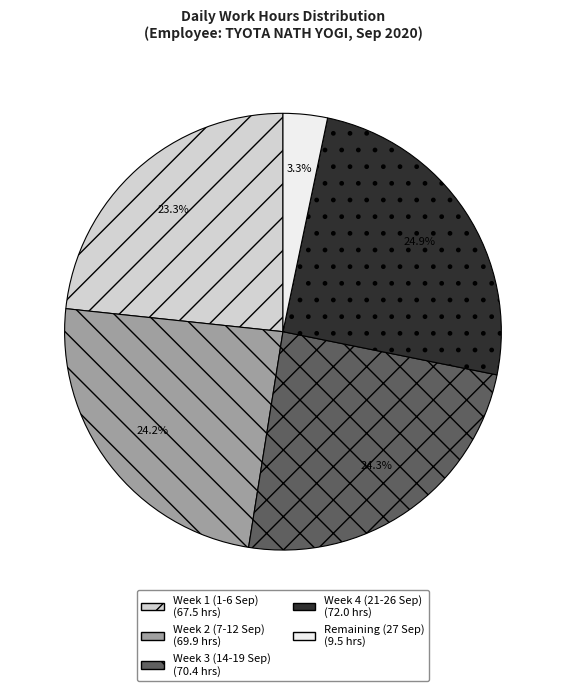

How many slices are in this pie chart?

5